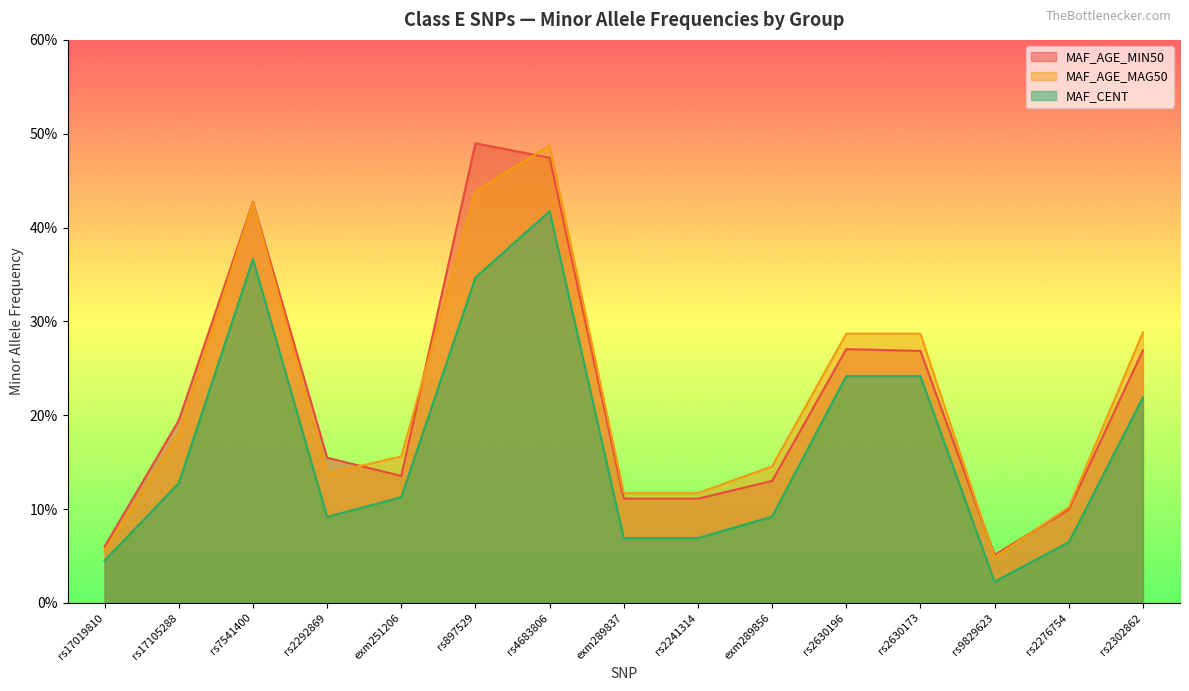

What is the label of the 12th point from the left?

rs2630173